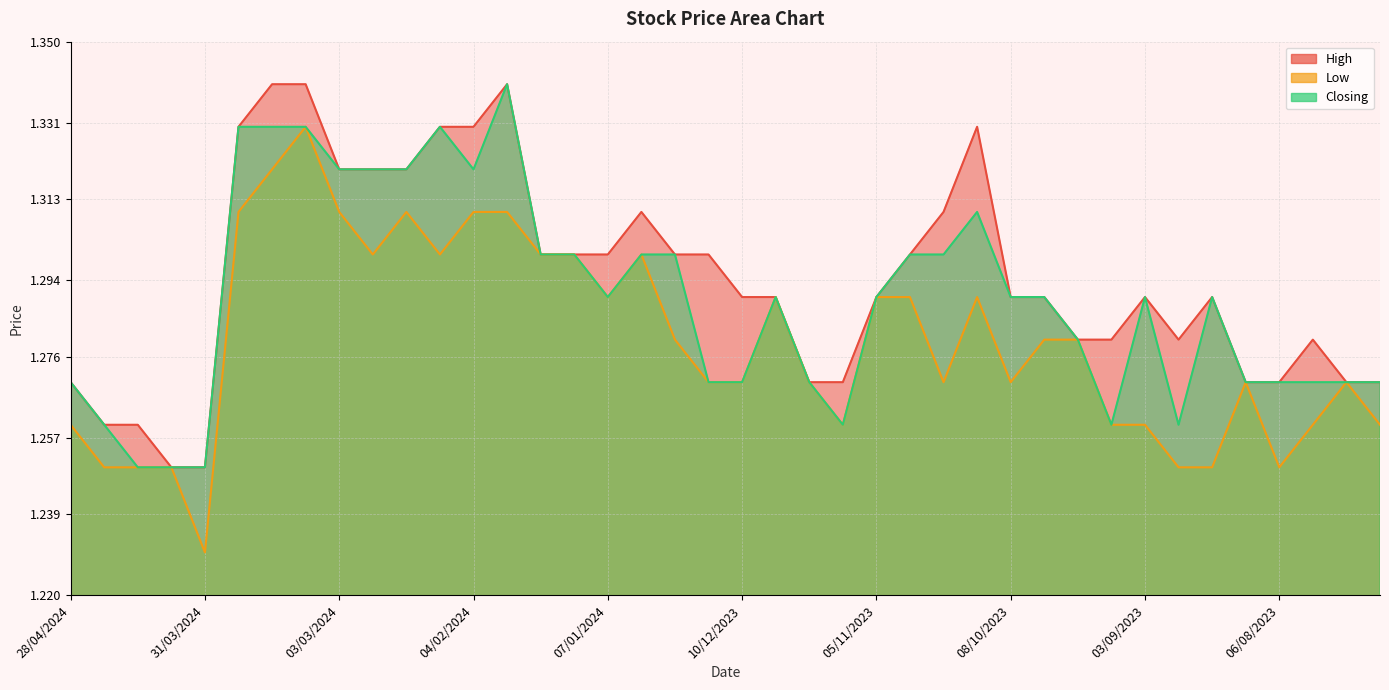

In High, how many points are lower than both neighbors (excluding endpoints)?

1